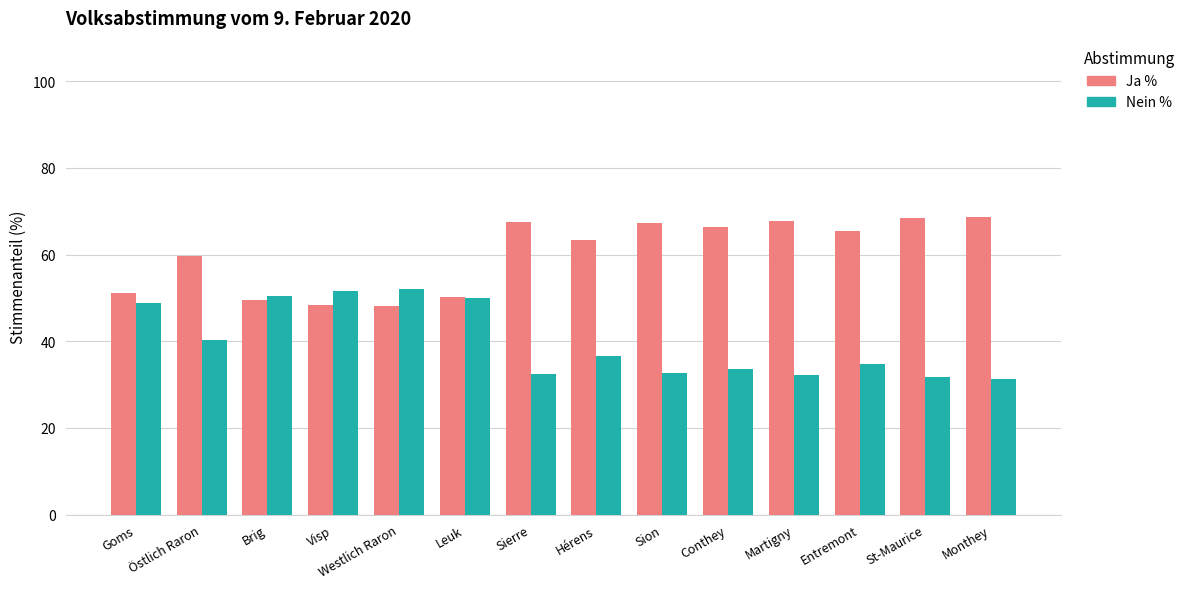

True or false: Nein % has a value of 51.6 at Visp.

True